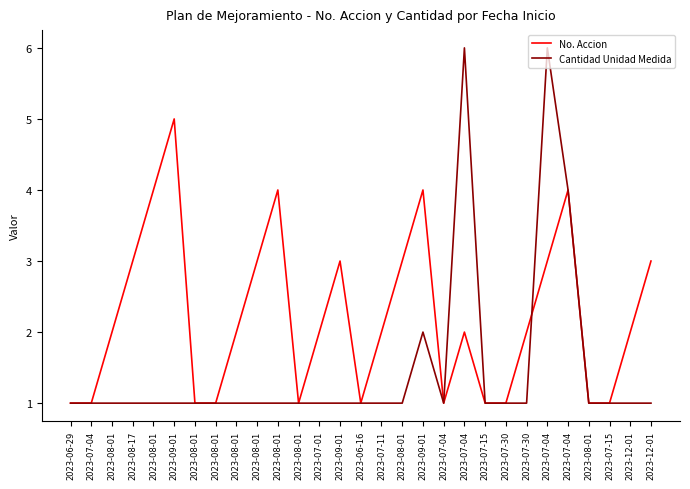

What is the difference between the maximum and second lowest values in the No. Accion series?

4